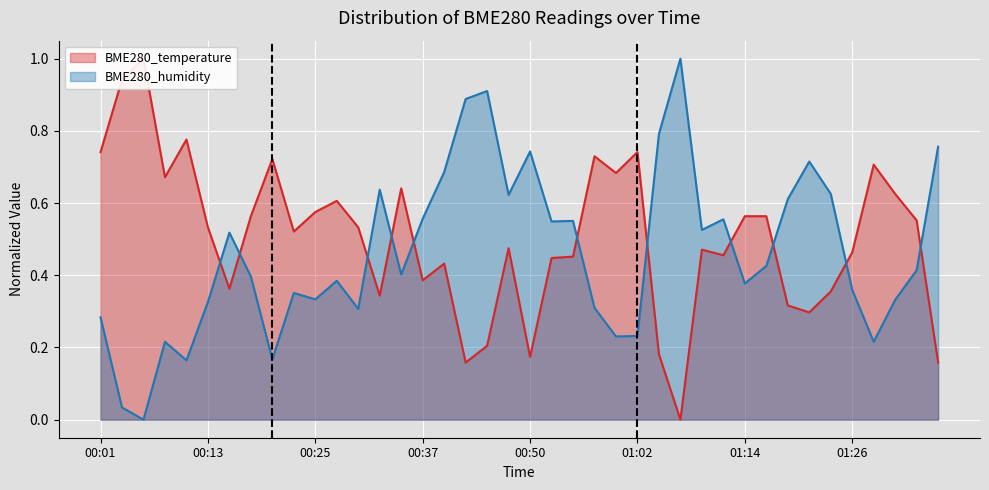

True or false: BME280_humidity has a value of 1.1 at 00:50.

False